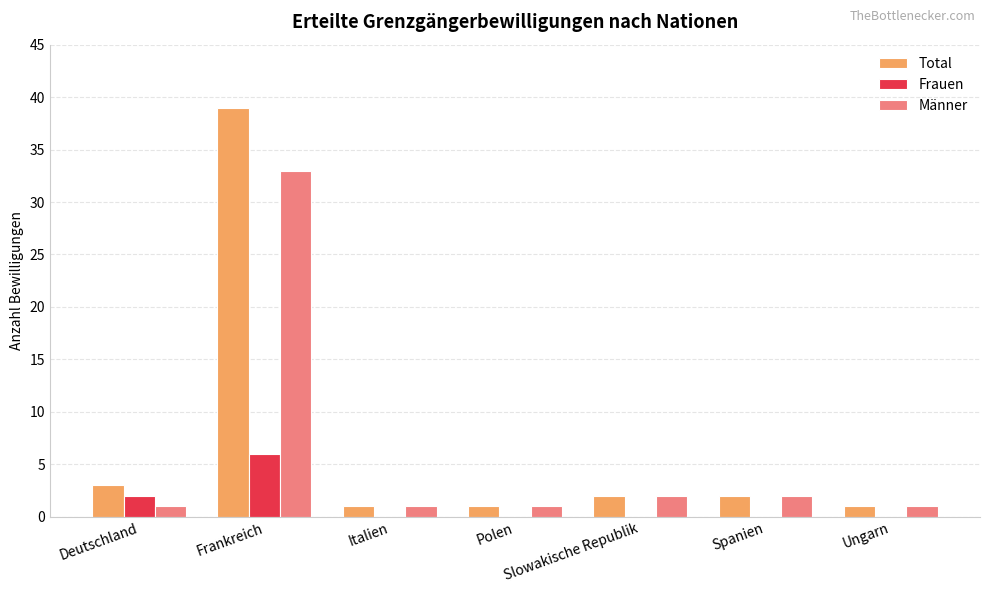

What is the approximate value of Frauen at Deutschland?

2